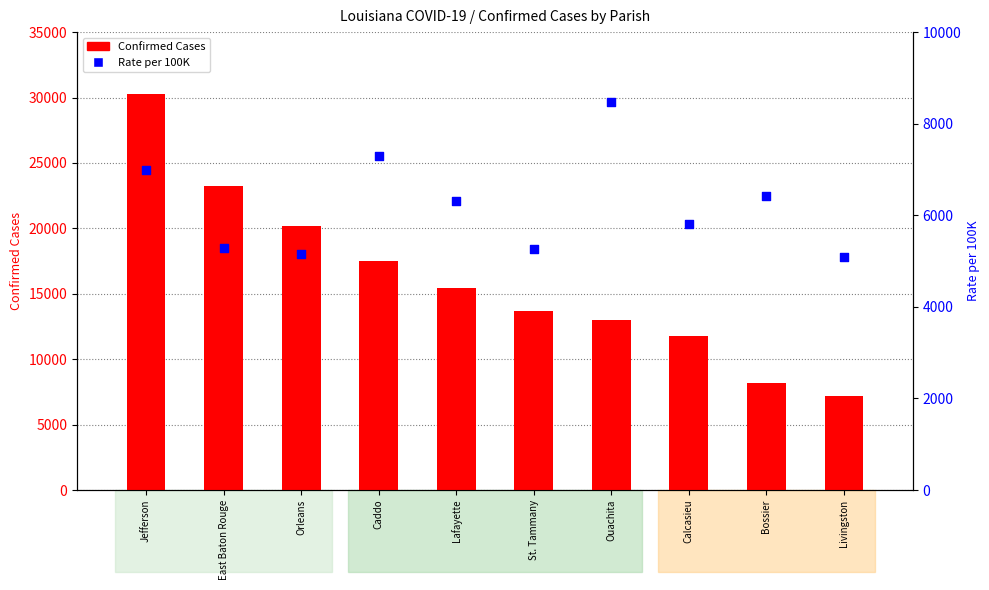

Which series has the widest spread of Y values?

Confirmed Cases